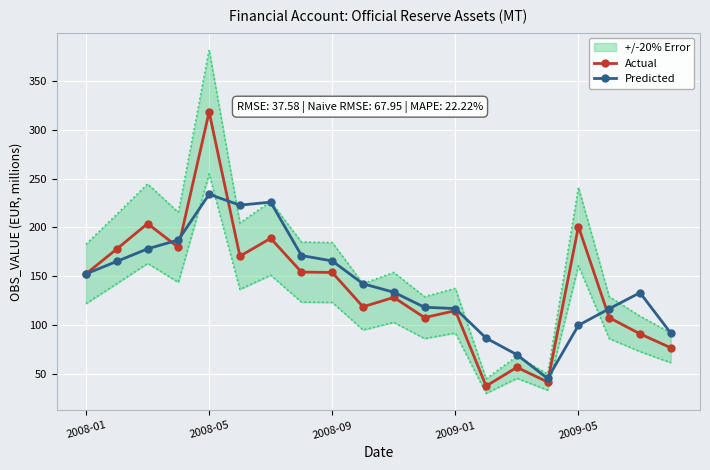

What is the lowest value of the Predicted series?

45.1